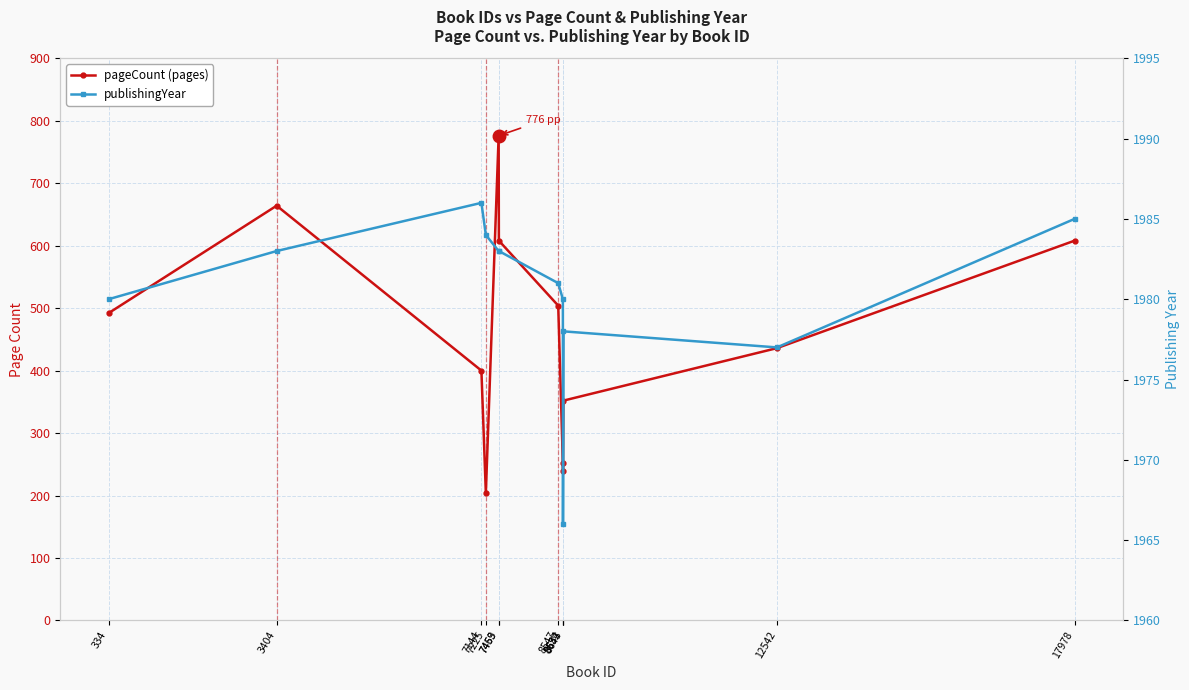

At how many categories does at least one series exceed 1677?

12